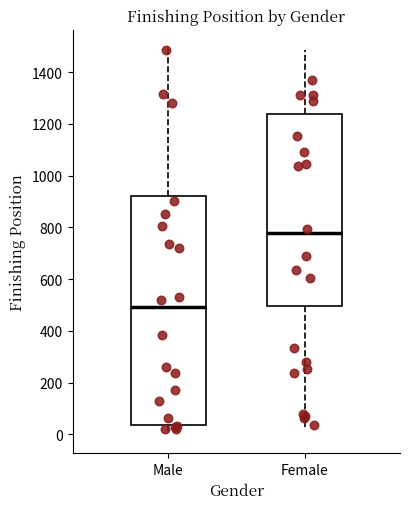

Which box is the tallest, from its lower edge to its upper edge?

Male